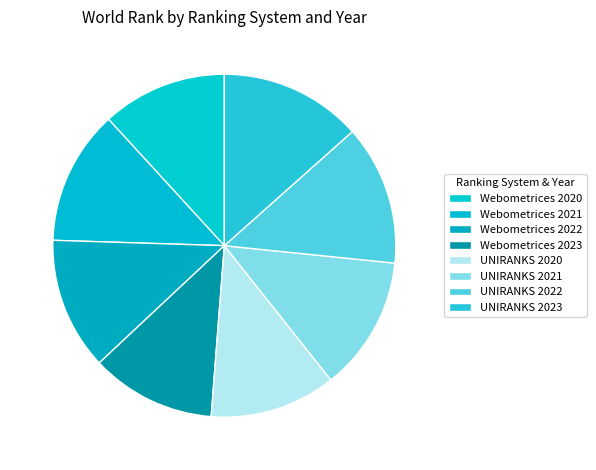

Which slice is the smallest?

Webometrices 2023